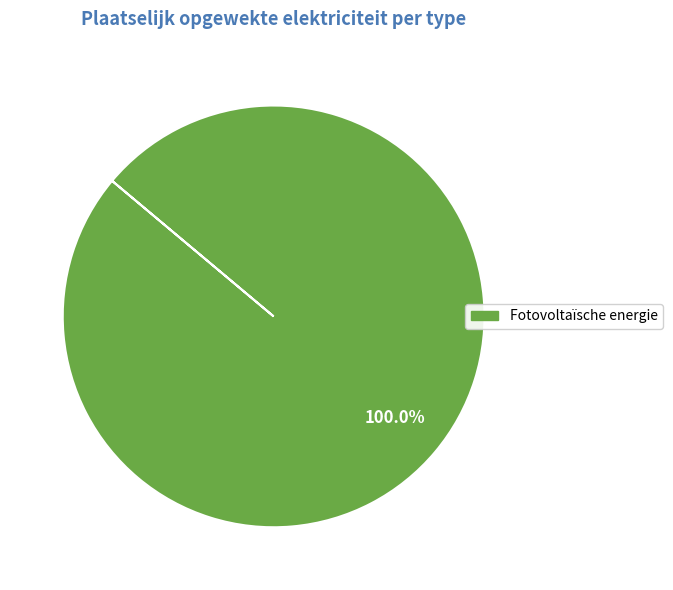

Is there any slice that represents more than half of the pie?

Yes